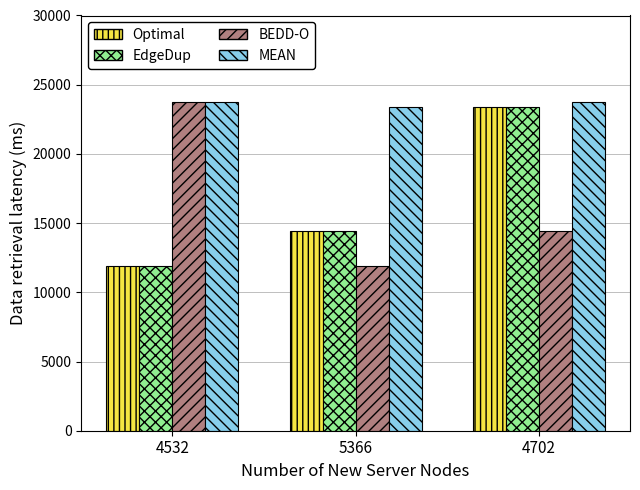

What position from the right is 5366?

2